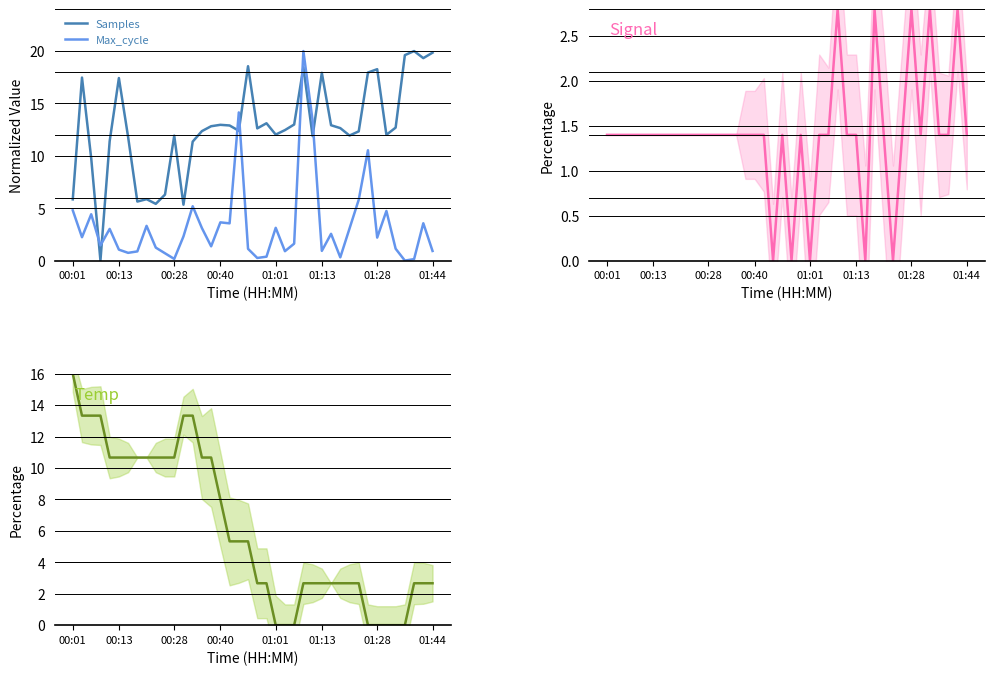

How many times do Samples and Max_cycle cross each other?

6